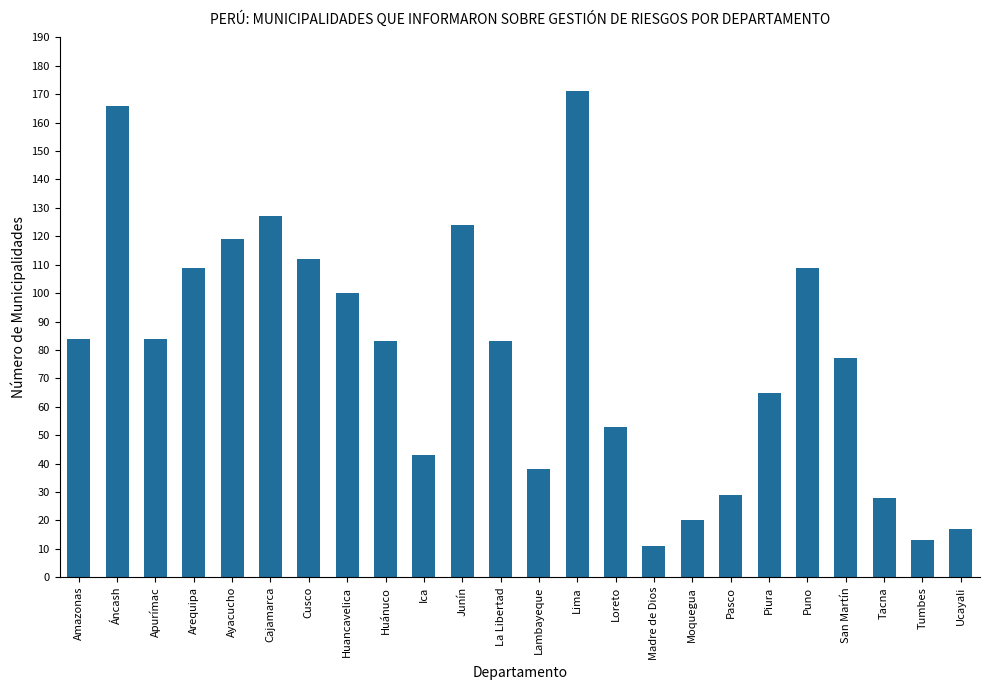

What is the change in value from Amazonas to Ayacucho?

+35